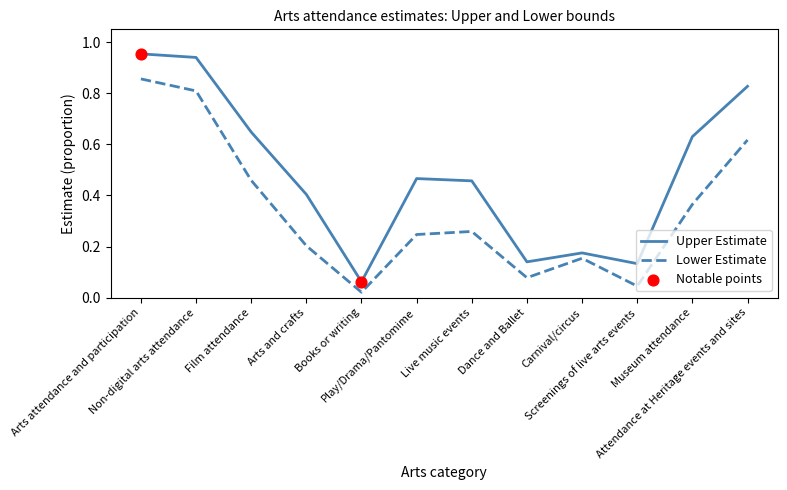

Which series has the widest spread of values?

Upper Estimate